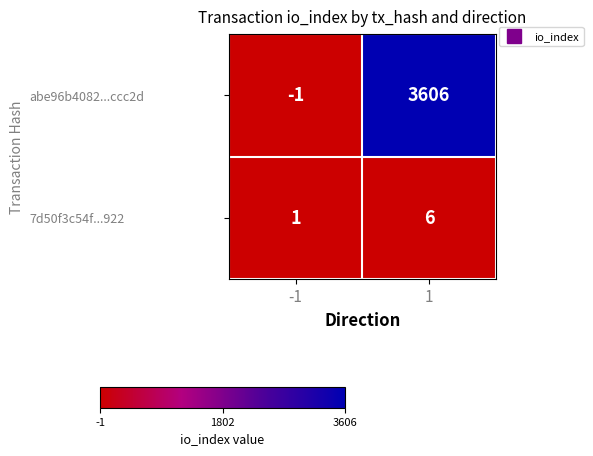

Is it true that abe96b4082...ccc2d equals 3606 at 1?

True